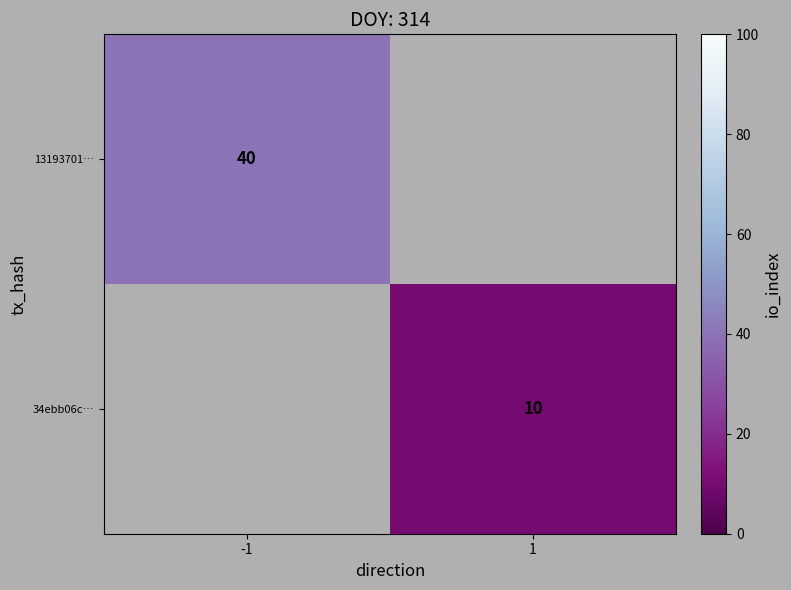

The value of 13193701… at -1 is 24.7. True or false?

False